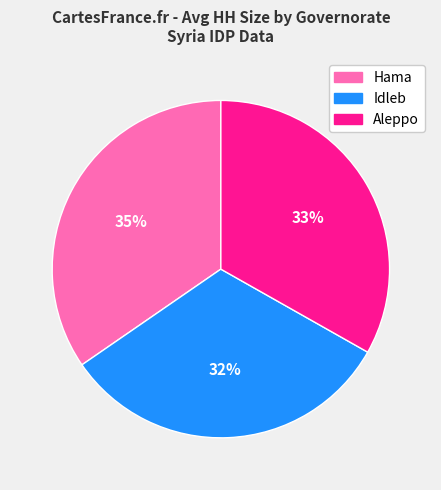

Does any single category account for the majority?

No